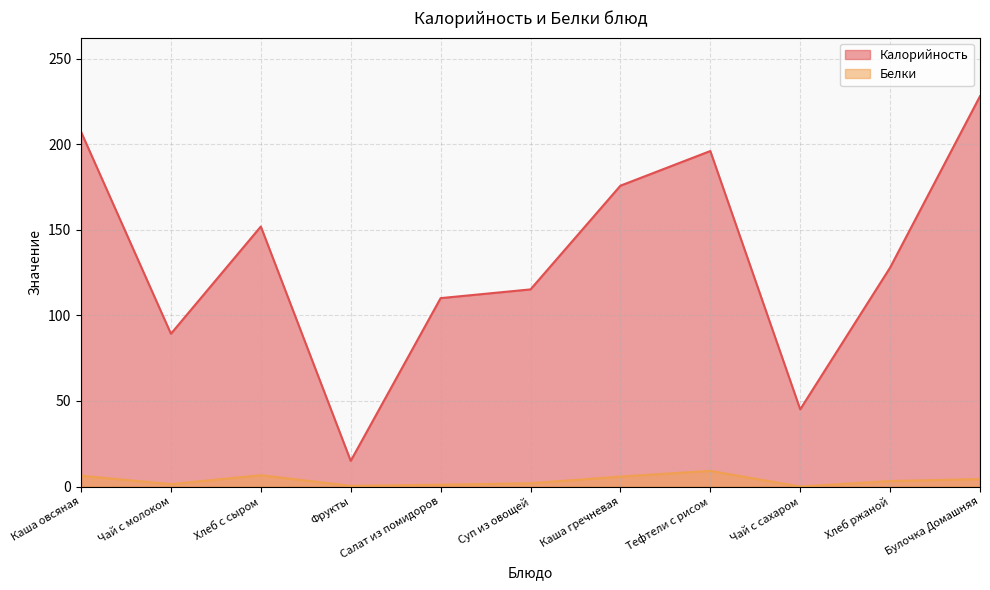

How many data points does each series have?

11